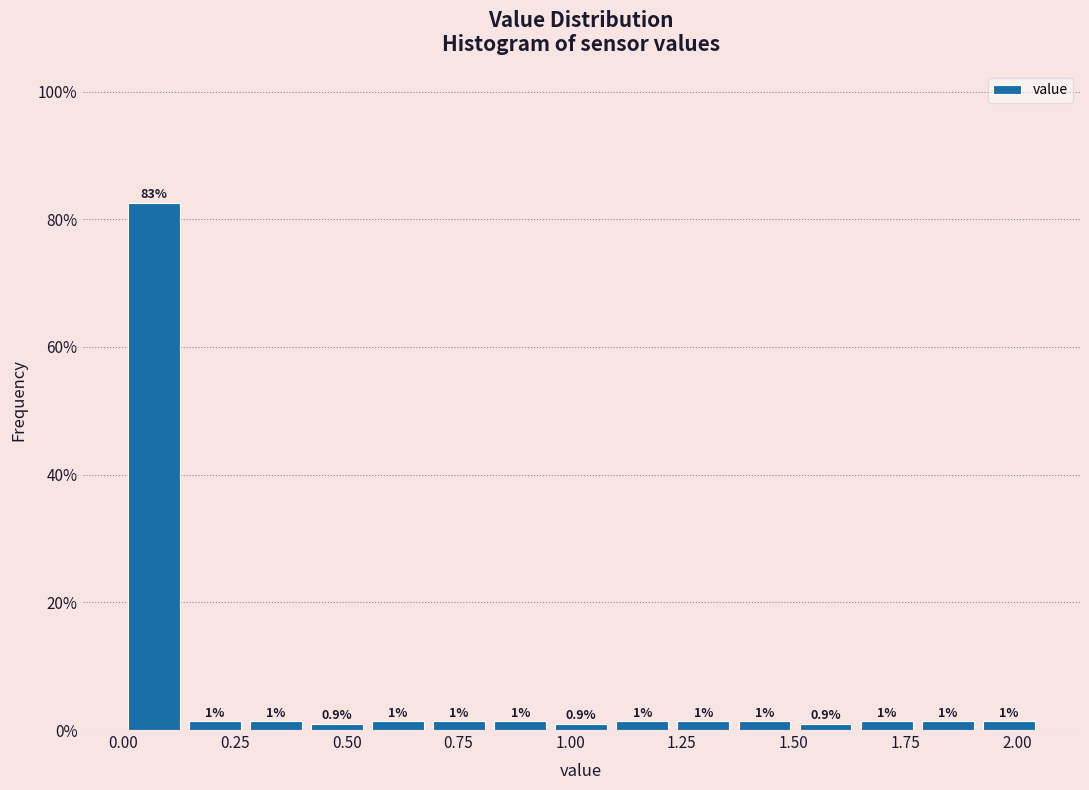

Around what value on the x-axis is the tallest bar? Give the approximate position of its centre, as read against the axis.

0.05